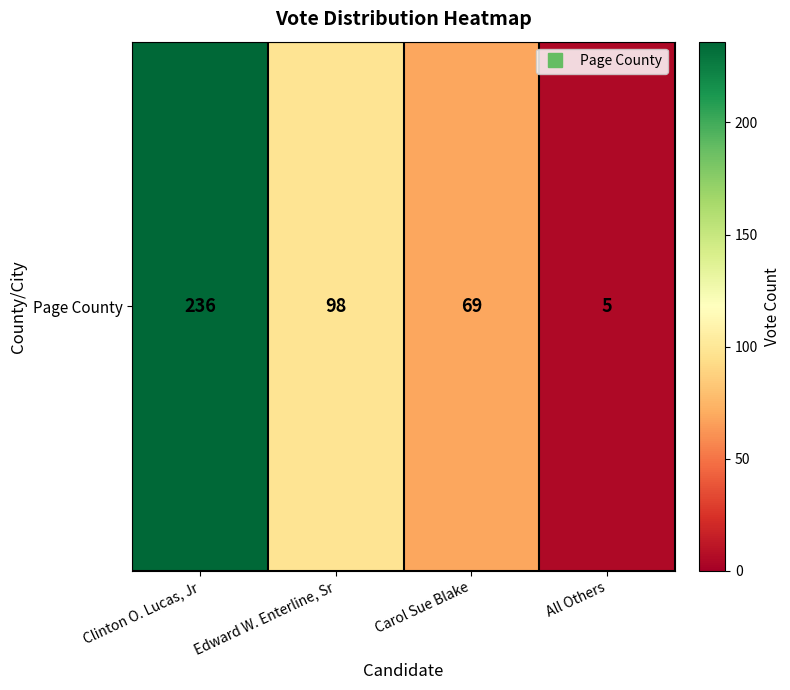

What is the approximate value at Carol Sue Blake?

69